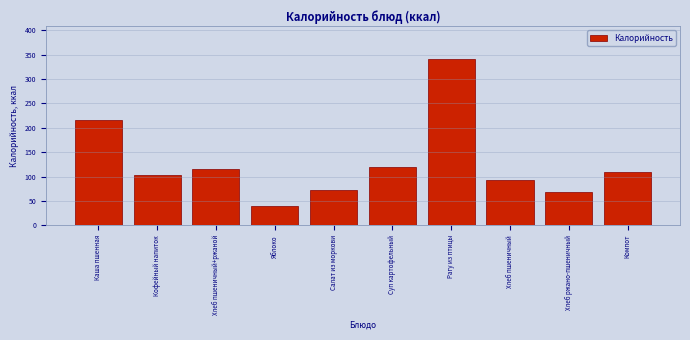

Reading right to left, what are all the values shown in this chart?

Компот=110.0	Хлеб ржано-пшеничный=69.3	Хлеб пшеничный=92.6	Рагу из птицы=340.1	Суп картофельный=119.4	Салат из моркови=72.4	Яблоко=39.2	Хлеб пшеничный+ржаной=115.2	Кофейный напиток=102.5	Каша пшенная=215.3